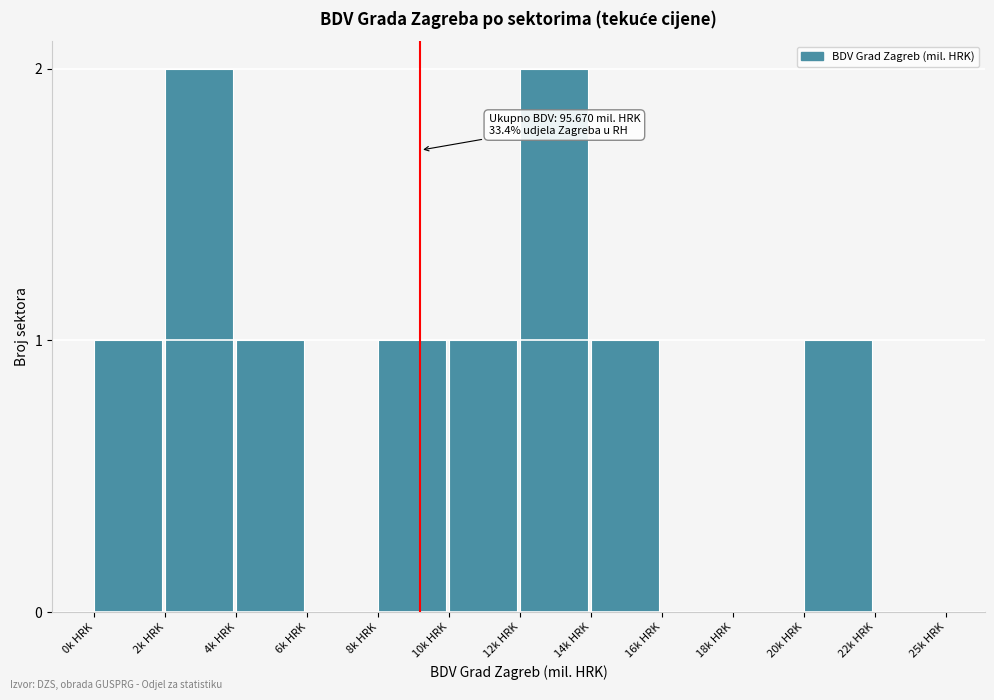

Reading left to right, list all the values displayed in this chart.

0k HRK=1	2k HRK=2	4k HRK=1	6k HRK=0	8k HRK=1	10k HRK=1	12k HRK=2	14k HRK=1	16k HRK=0	18k HRK=0	20k HRK=1	22k HRK=0